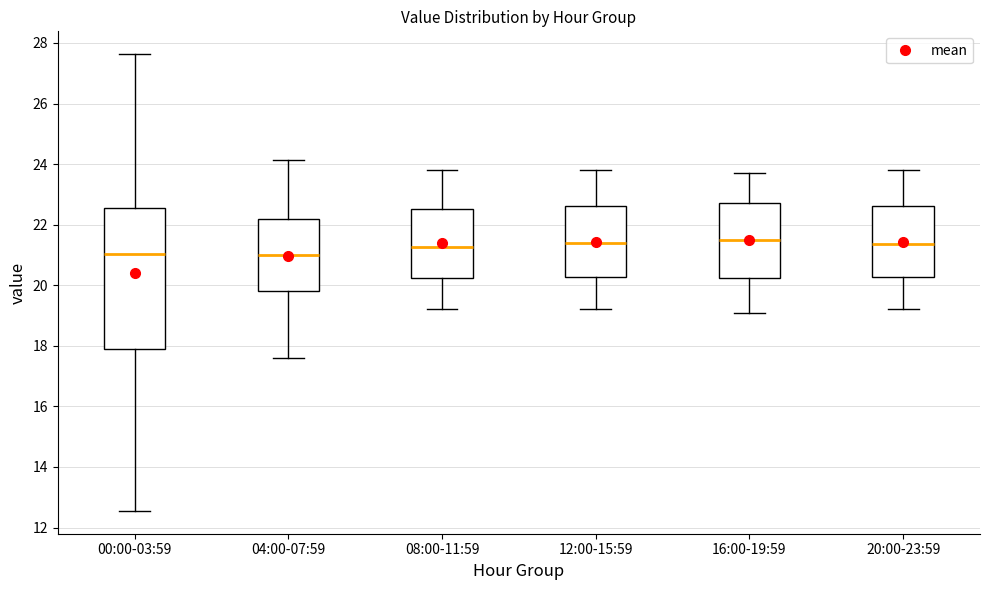

Comparing the boxes themselves (not the whiskers), which one is the tallest?

00:00-03:59